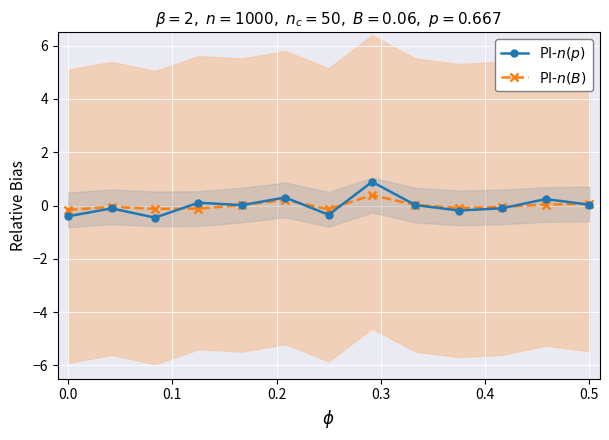

What is the minimum value shown in the chart?

-0.5